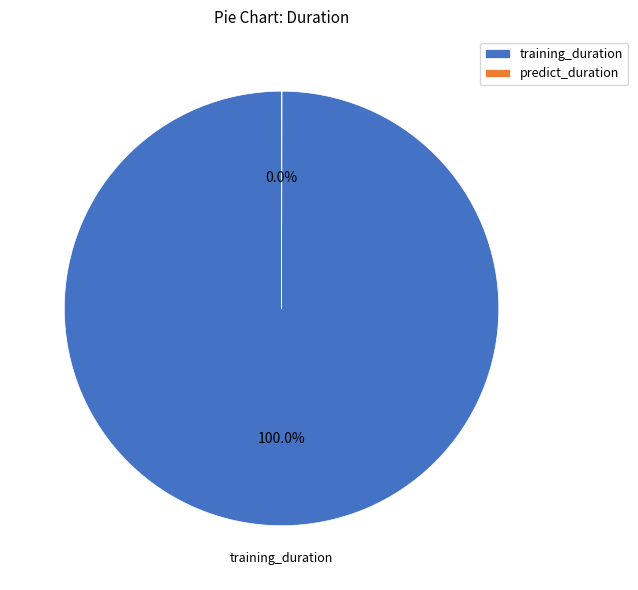

Which category has the biggest portion of the pie?

training_duration